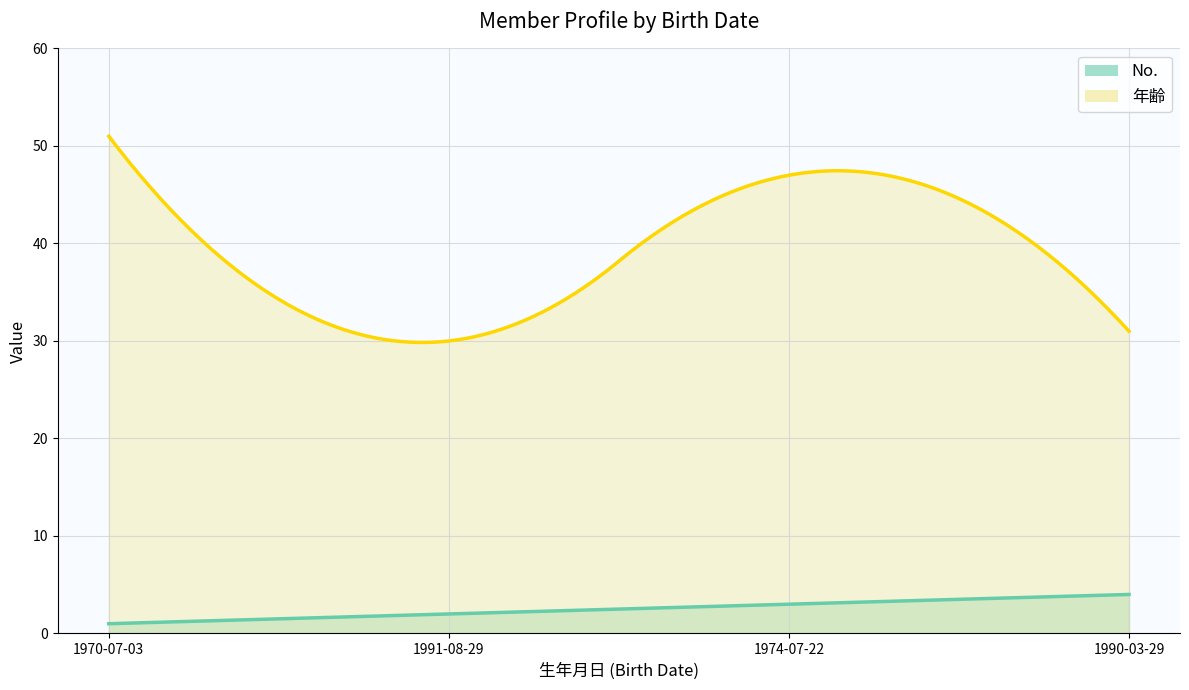

What is the maximum value for 年齢?

51